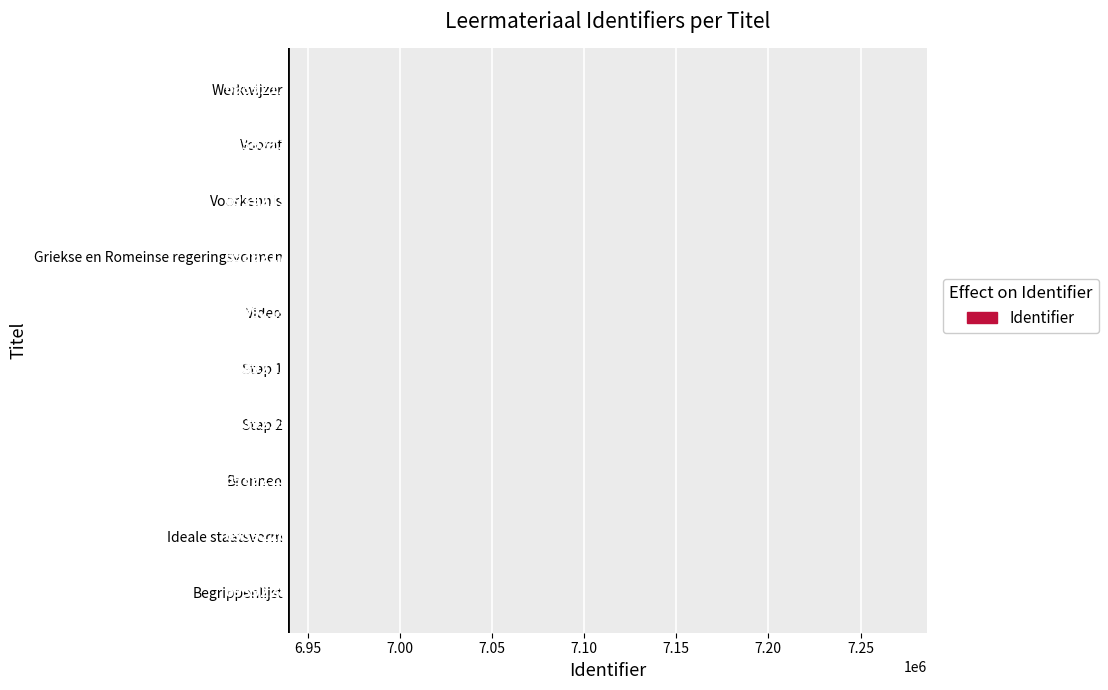

What value does the data have at Stap 1?

6939221